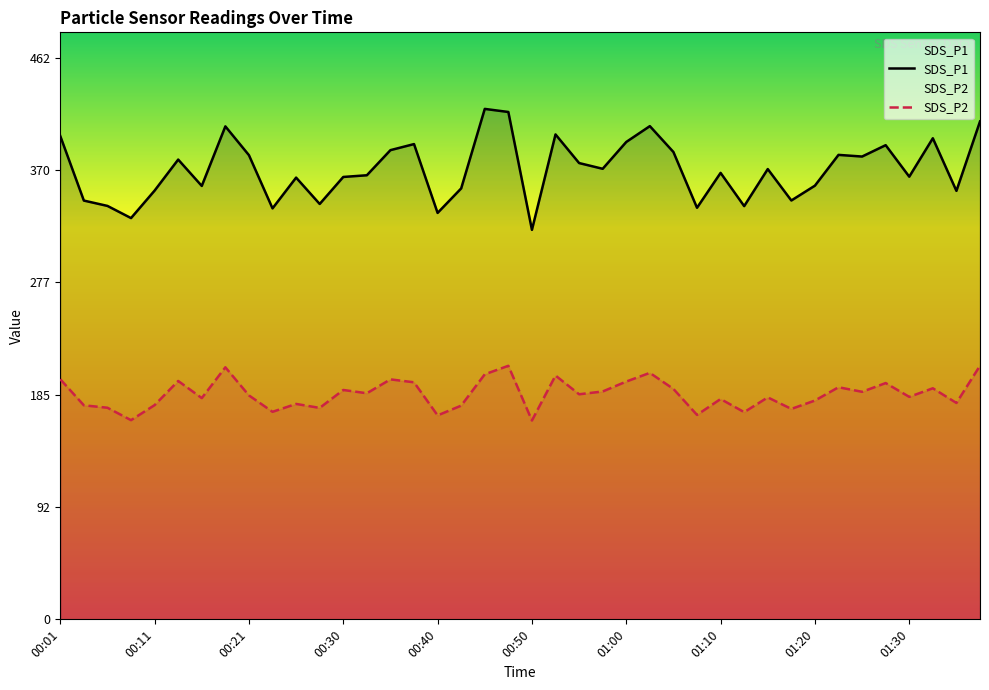

What is the spread (max minus min) of values at 01:10?

186.4